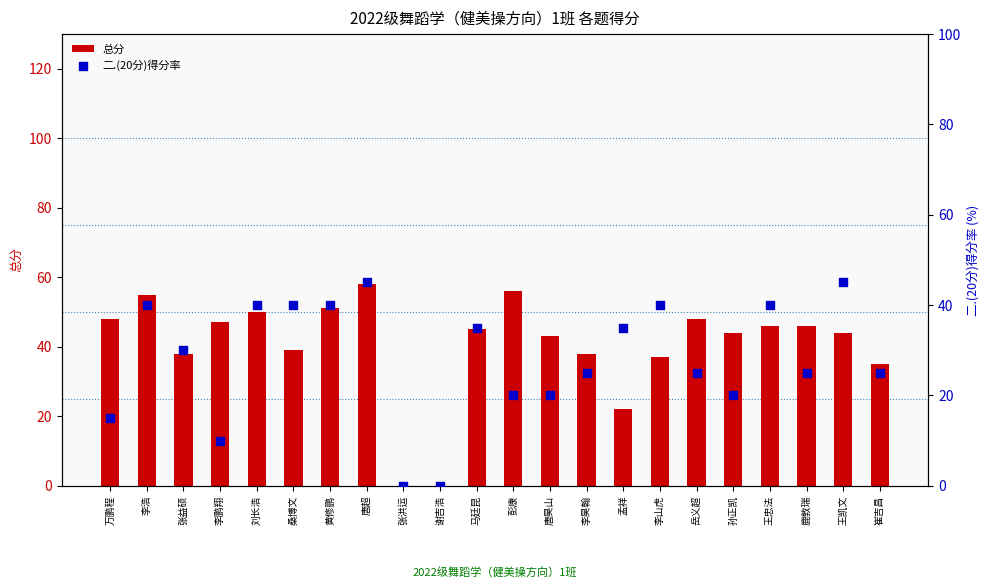

What is the total value across all series at 黄修鹏?

91